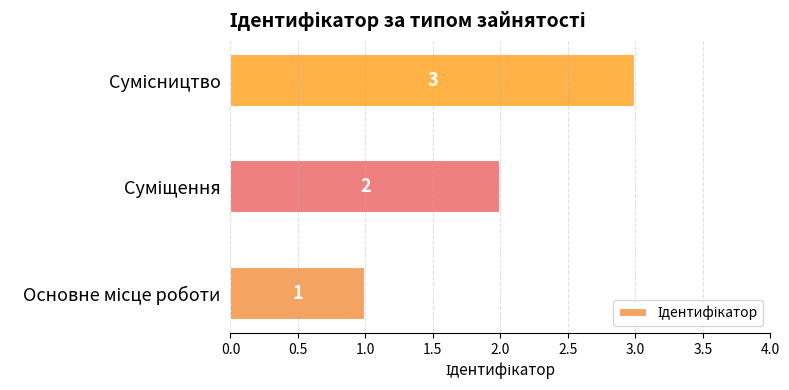

Count the number of categories in the chart.

3